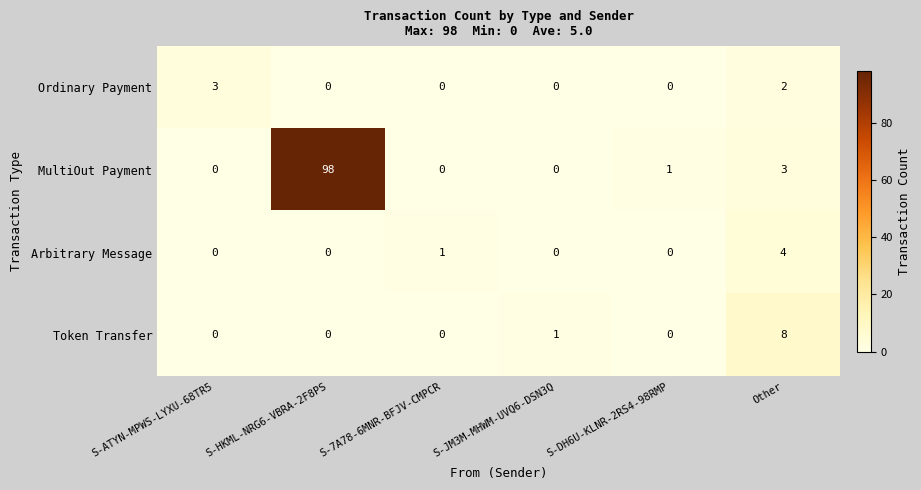

Reading left to right, list all the values displayed in this chart.

Ordinary Payment: S-ATYN-MPWS-LYXU-68TR5=3	S-HKML-NRG6-VBRA-2F8PS=0	S-7A78-6MNR-BFJV-CMPCR=0	S-JM3M-MHWM-UVQ6-DSN3Q=0	S-DH6U-KLNR-2RS4-98RMP=0	Other=2
MultiOut Payment: S-ATYN-MPWS-LYXU-68TR5=0	S-HKML-NRG6-VBRA-2F8PS=98	S-7A78-6MNR-BFJV-CMPCR=0	S-JM3M-MHWM-UVQ6-DSN3Q=0	S-DH6U-KLNR-2RS4-98RMP=1	Other=3
Arbitrary Message: S-ATYN-MPWS-LYXU-68TR5=0	S-HKML-NRG6-VBRA-2F8PS=0	S-7A78-6MNR-BFJV-CMPCR=1	S-JM3M-MHWM-UVQ6-DSN3Q=0	S-DH6U-KLNR-2RS4-98RMP=0	Other=4
Token Transfer: S-ATYN-MPWS-LYXU-68TR5=0	S-HKML-NRG6-VBRA-2F8PS=0	S-7A78-6MNR-BFJV-CMPCR=0	S-JM3M-MHWM-UVQ6-DSN3Q=1	S-DH6U-KLNR-2RS4-98RMP=0	Other=8